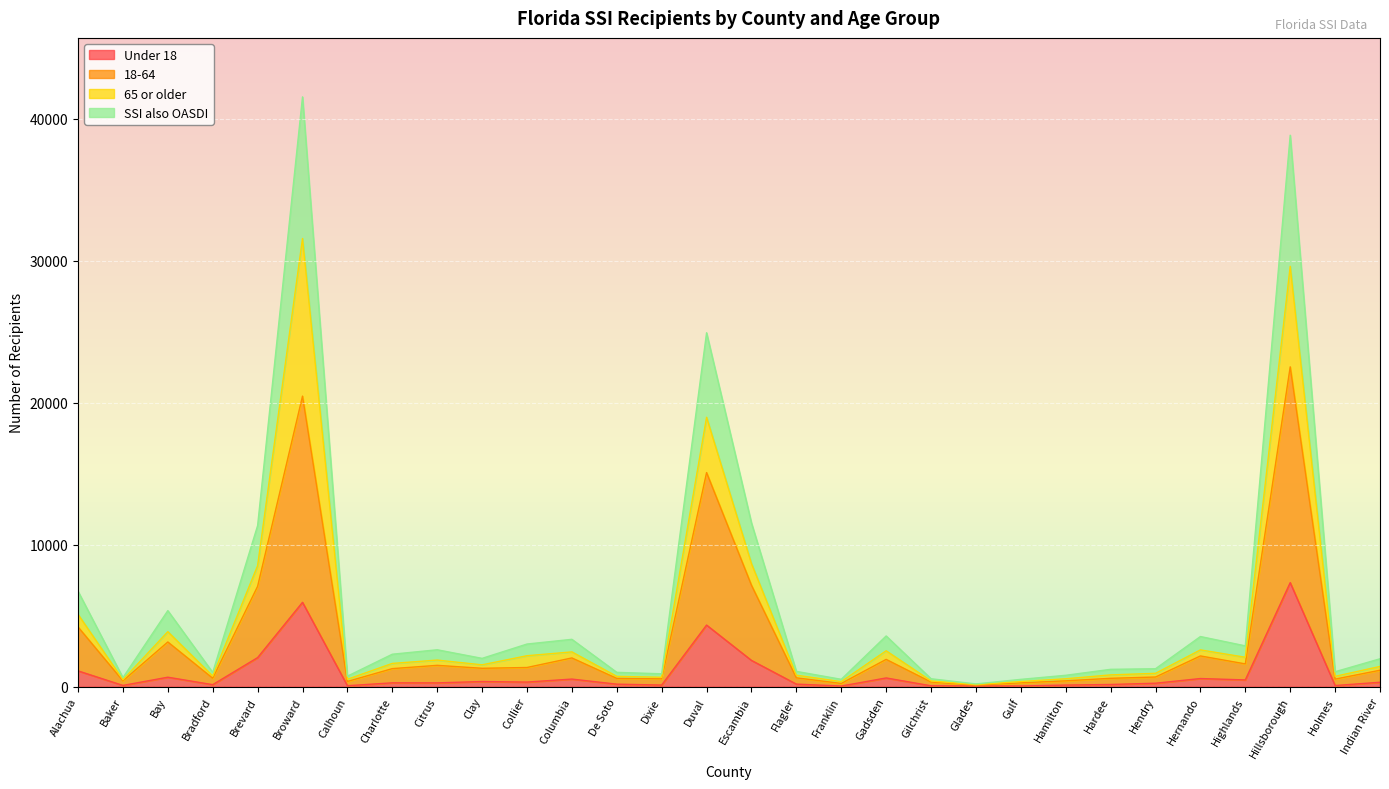

At which category does Under 18 reach its first local valley?

Baker